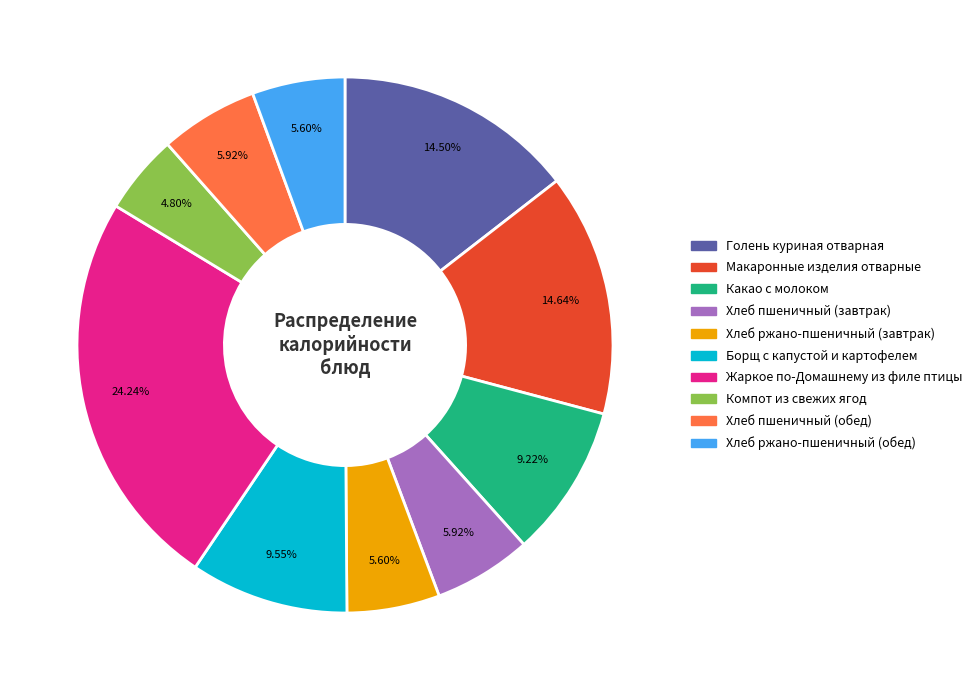

Between Голень куриная отварная and Борщ с капустой и картофелем, which is larger?

Голень куриная отварная